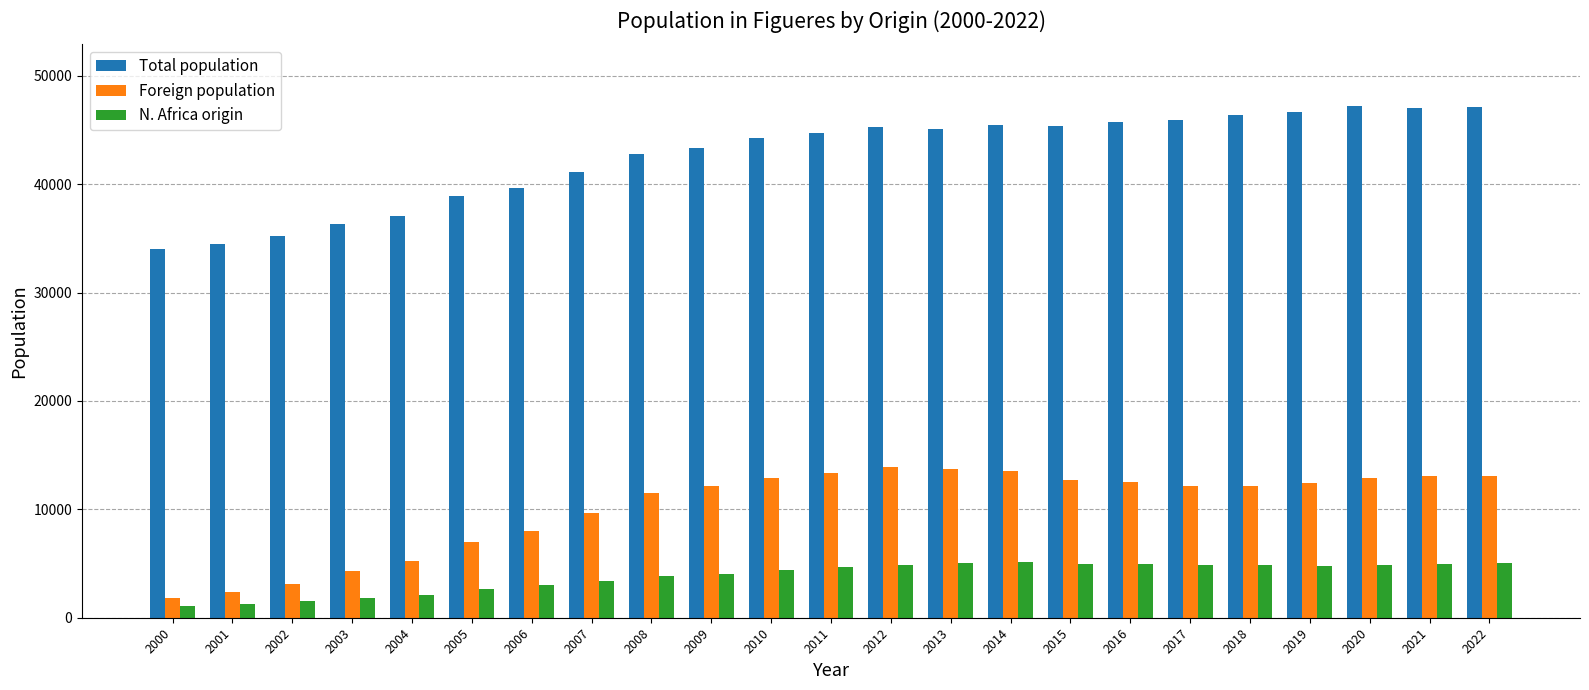

Rank the series by their maximum value, from highest to lowest.

Total population, Foreign population, N. Africa origin